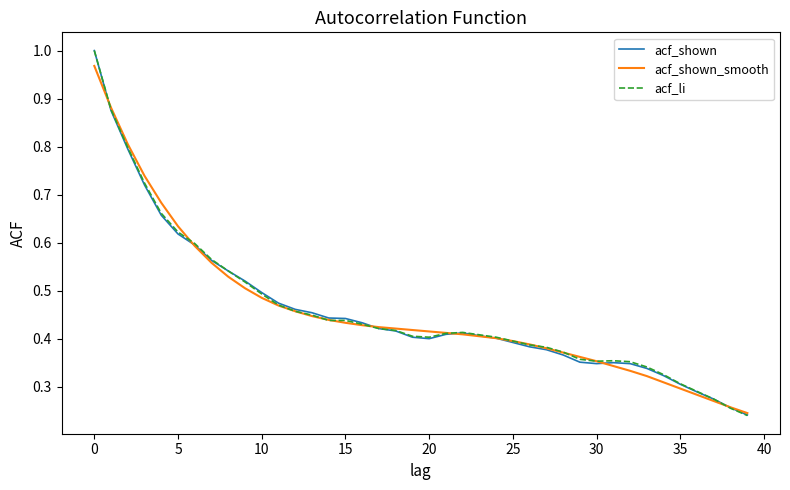

At which label does acf_li reach its peak?

0